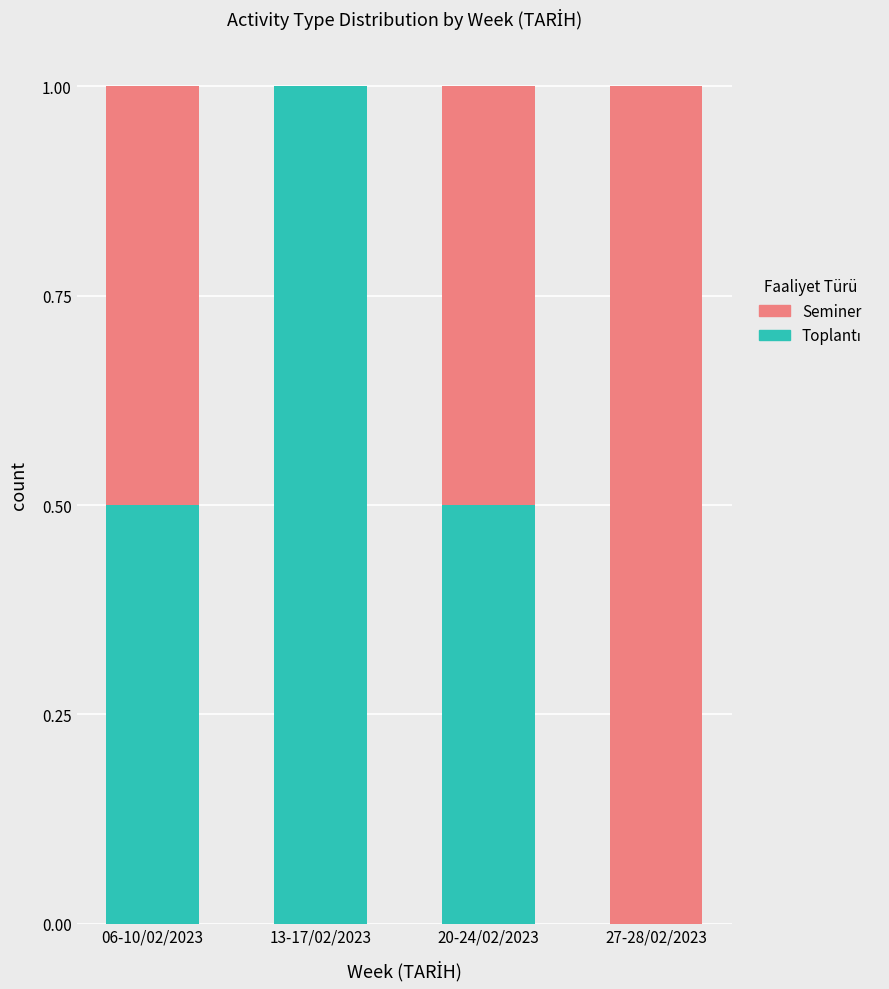

Count the number of data series in this chart.

2